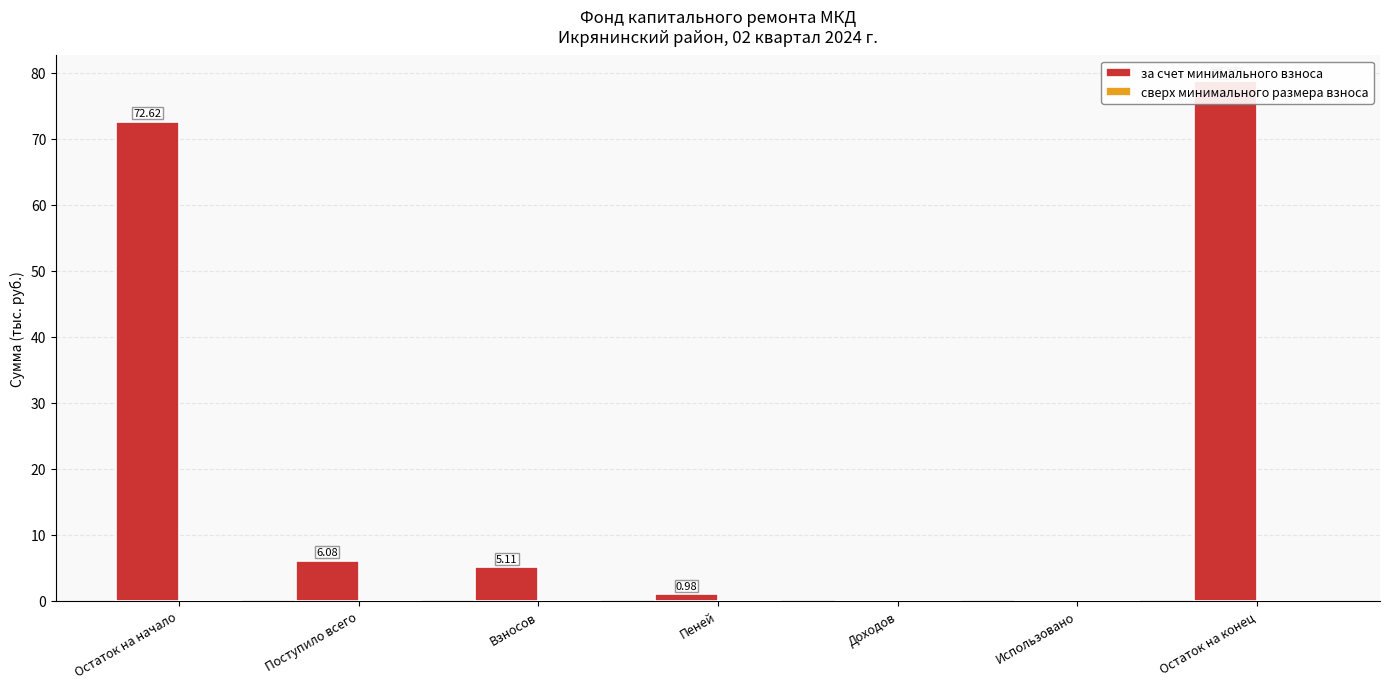

How many distinct data groups are displayed?

2